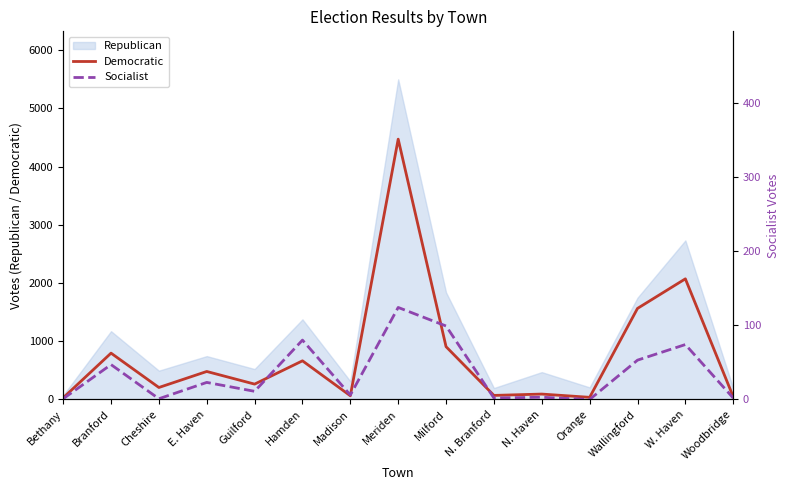

At which label is Democratic closest to 2249?

W. Haven